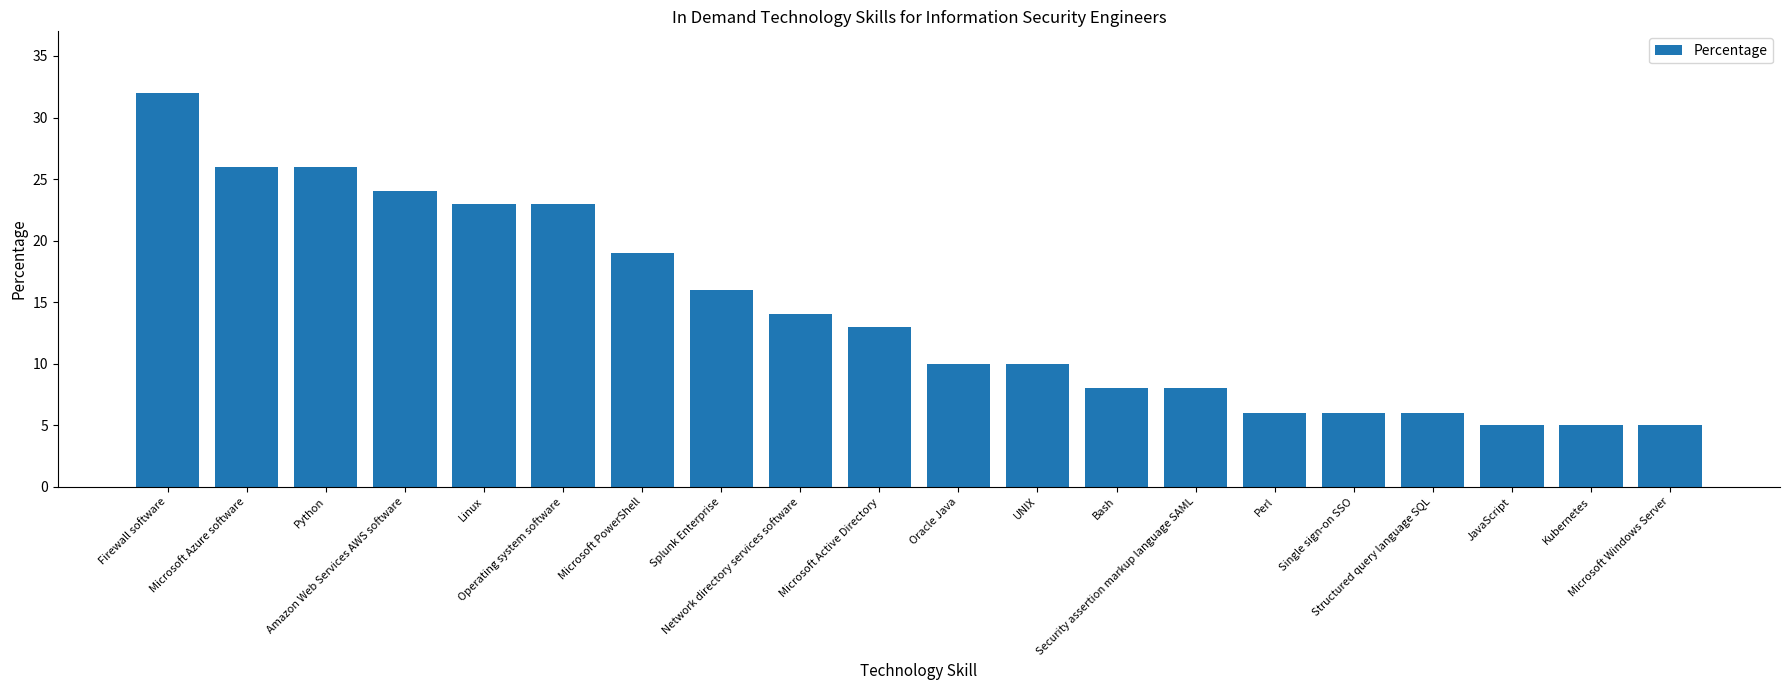

What is the greatest value displayed?

32